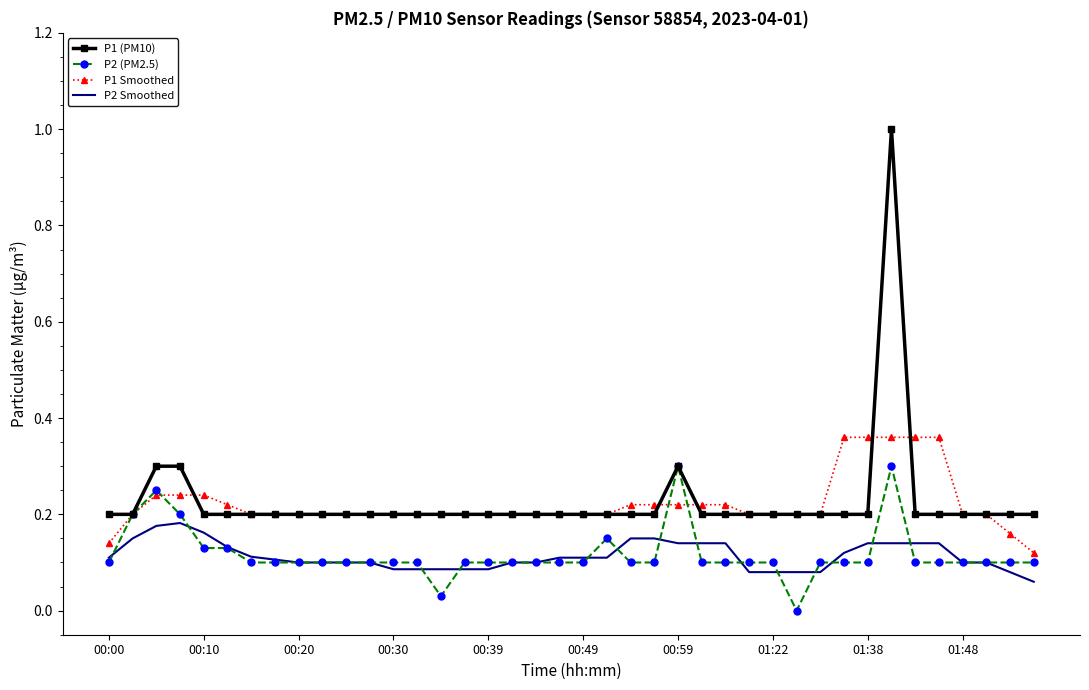

True or false: P1 Smoothed and P2 Smoothed cross at least once.

False